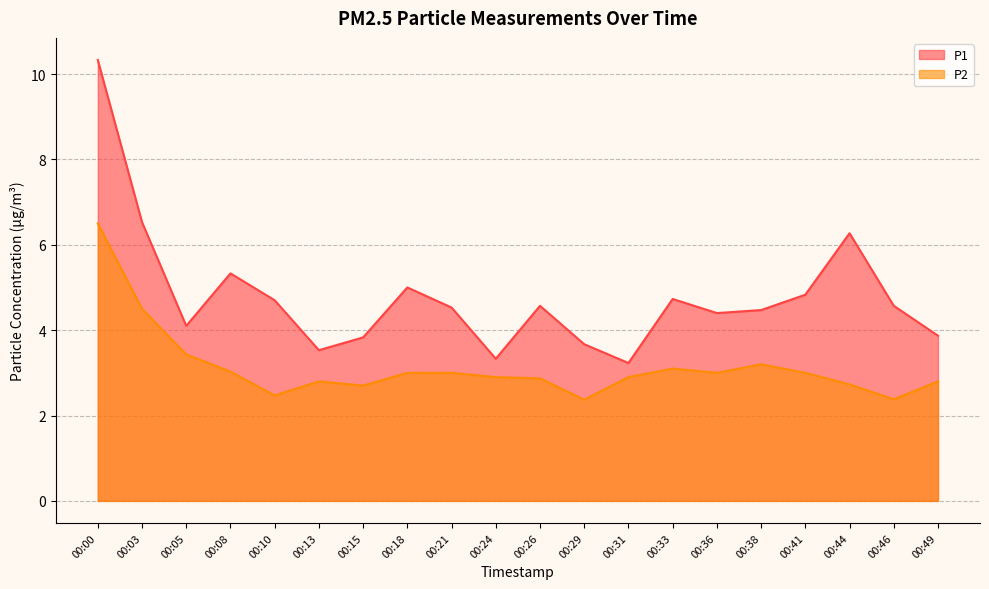

Which category has the highest value in the P2 series?

00:00